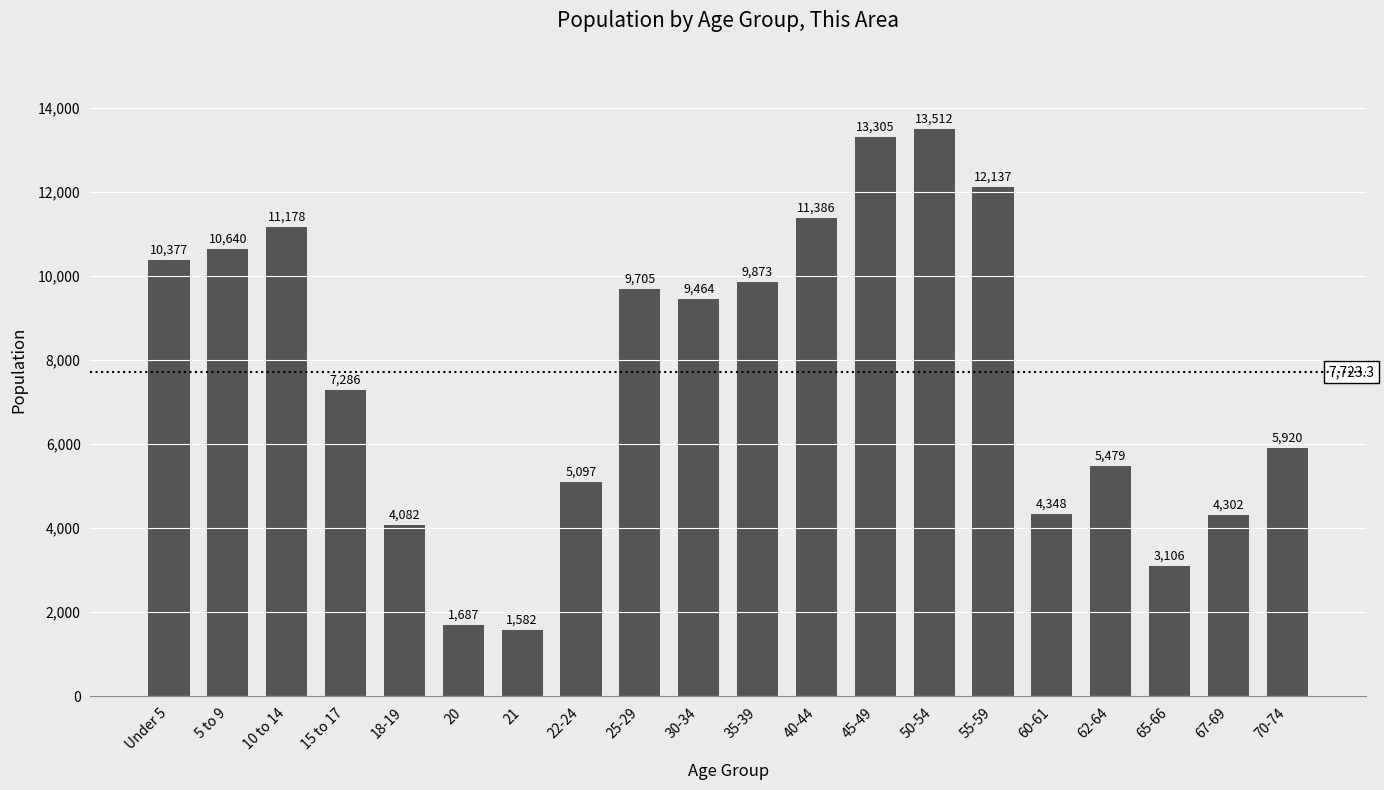

What is the difference between the values at 15 to 17 and 20?

5599